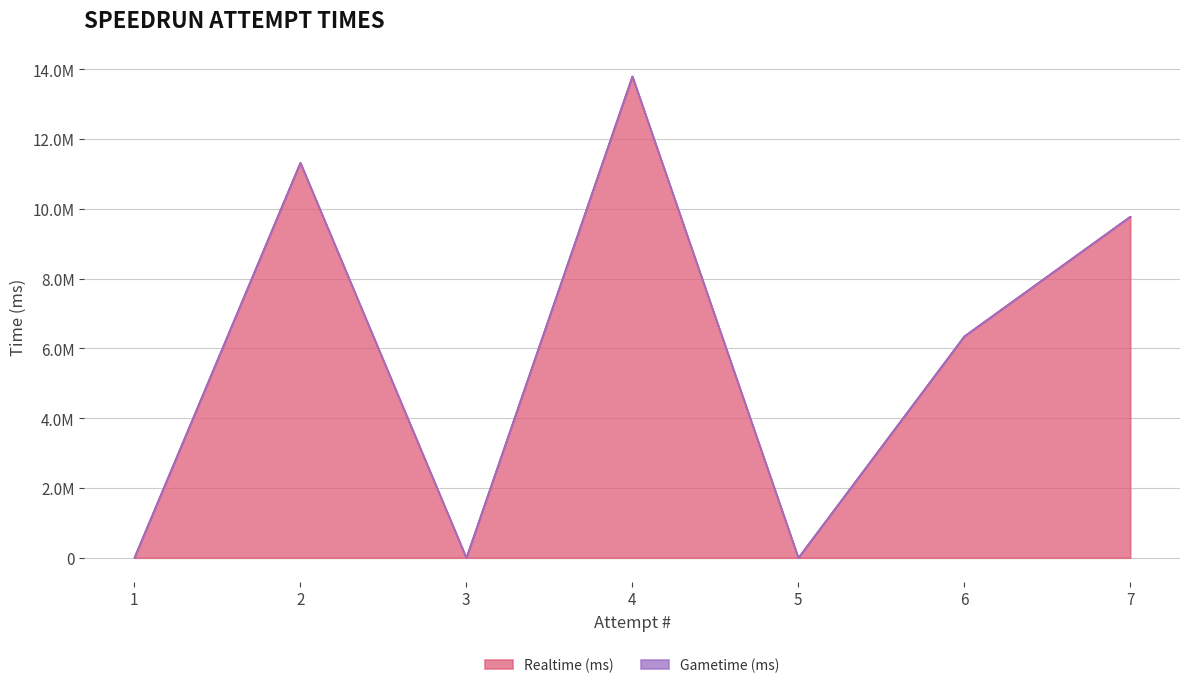

At which category does the data reach its first local peak?

2